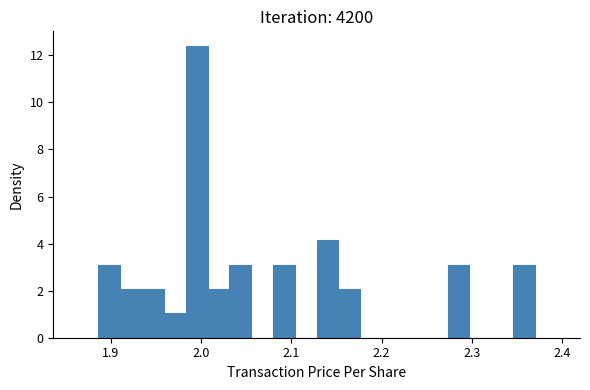

Read against the x-axis, roughly where is the centre of the tallest bar?

2.00